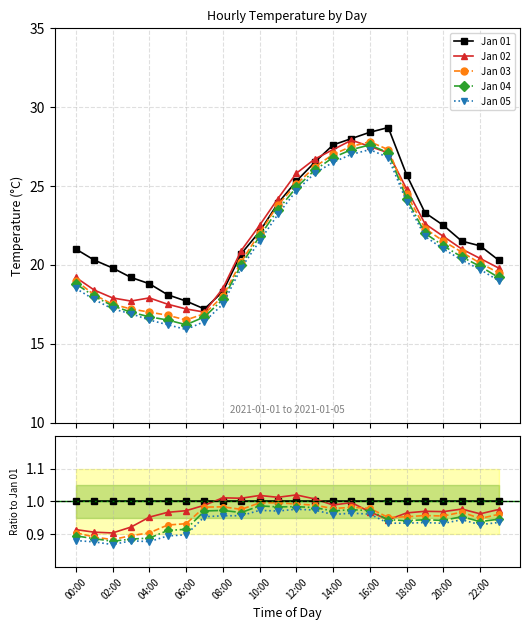

True or false: Jan 04 and Jan 03 cross at least once.

False